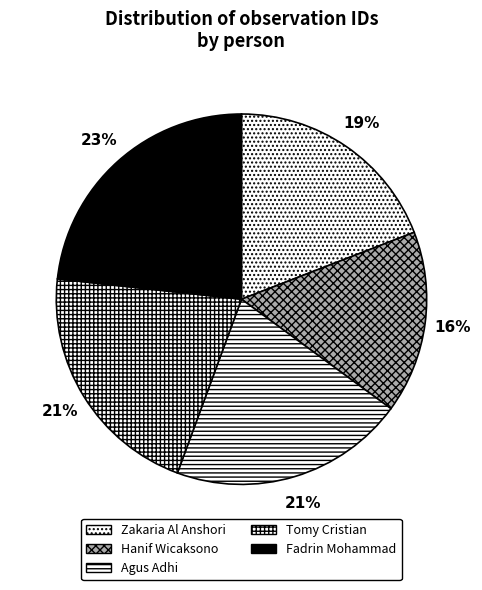

How many slices are in this pie chart?

5